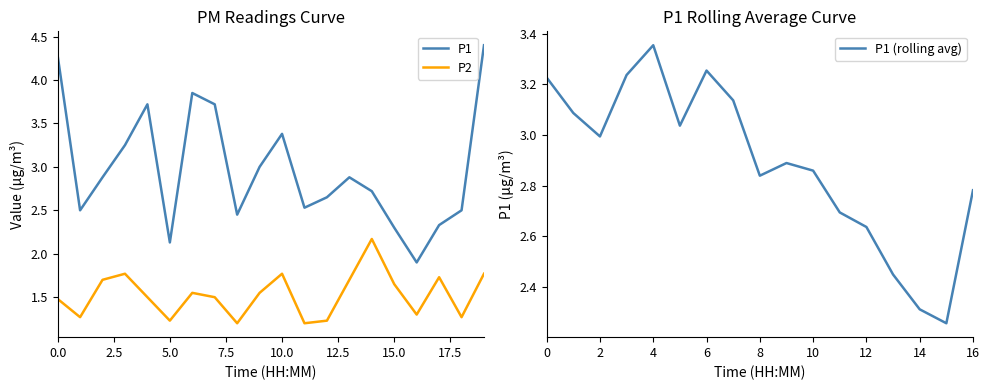

How many lines are shown in the chart?

2